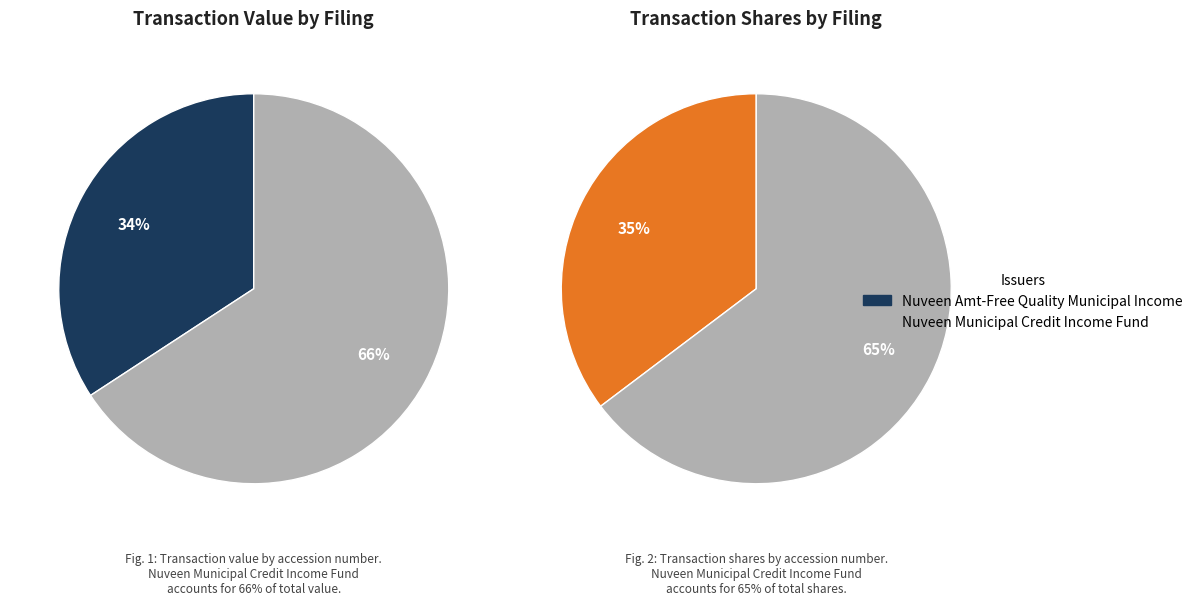

How many segments does this pie chart have?

2